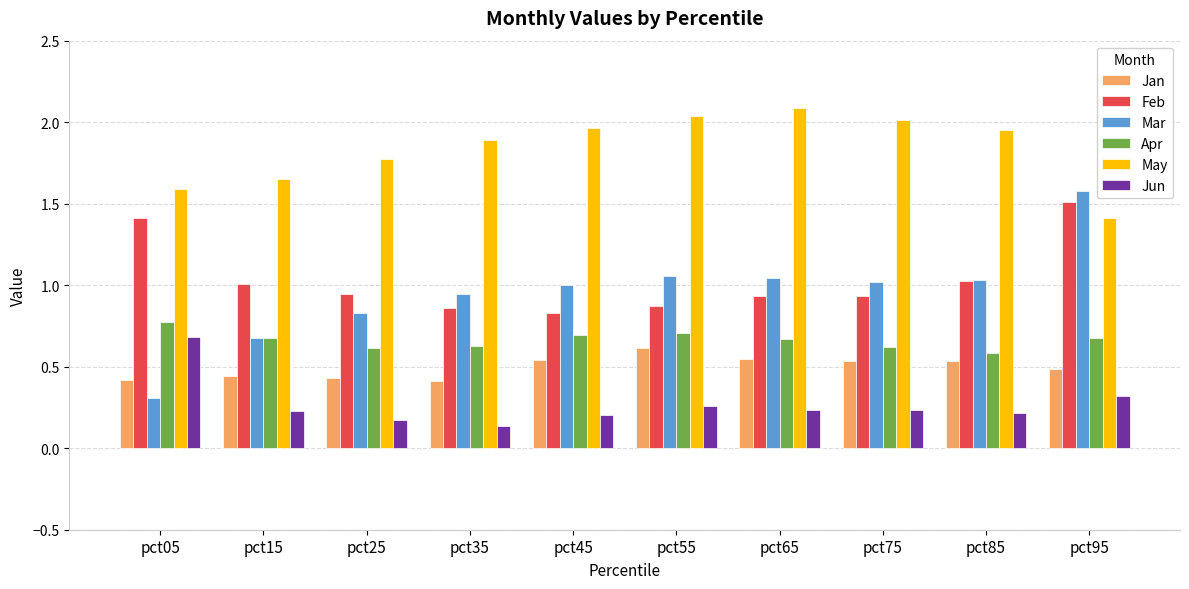

What is the average value of the May series?

1.8